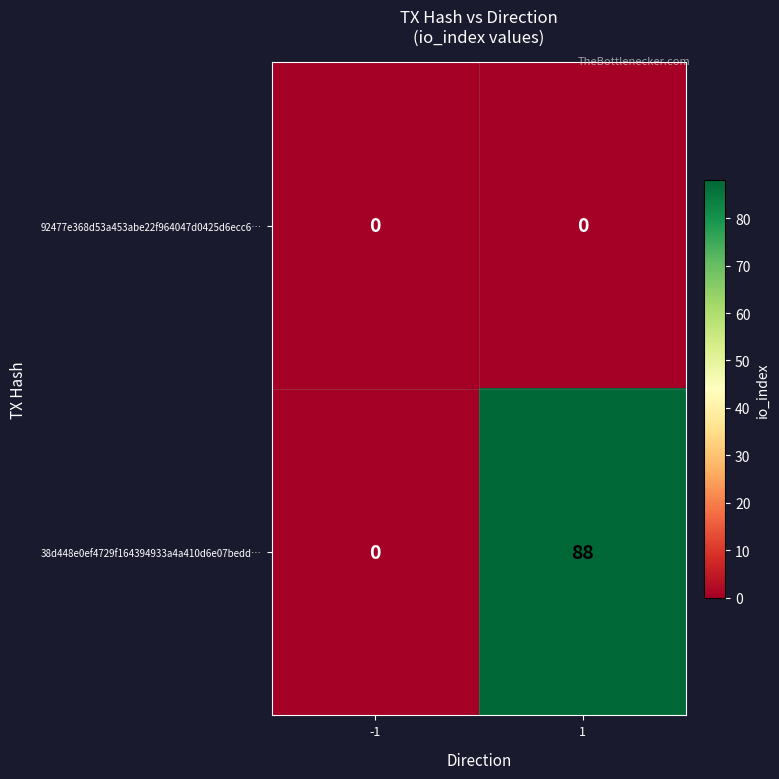

What is the total value across all series at 1?

88